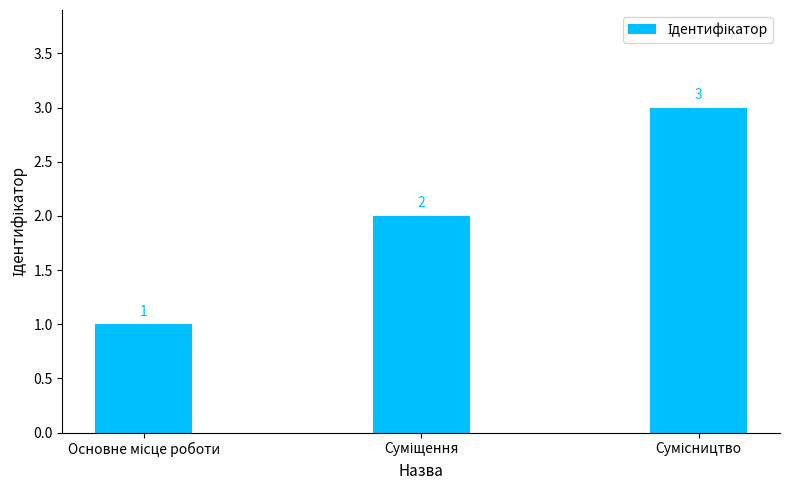

What is the maximum value shown in the chart?

3